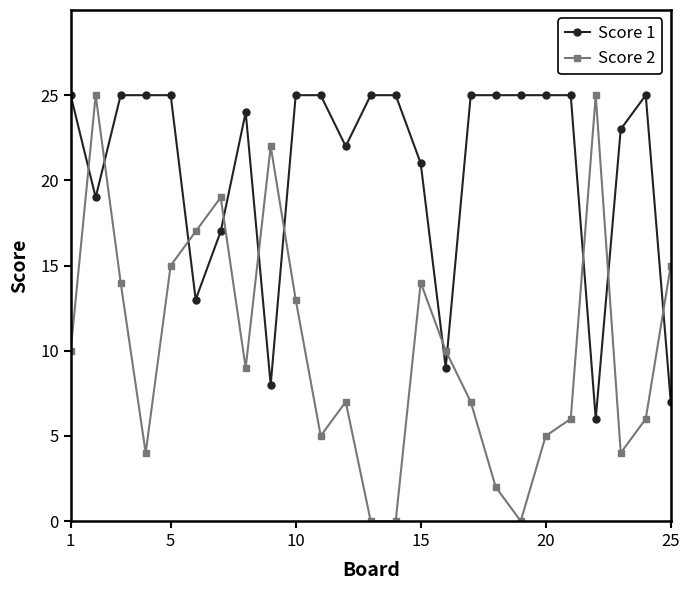

List the series in order of their overall mean, lowest first.

Score 2, Score 1